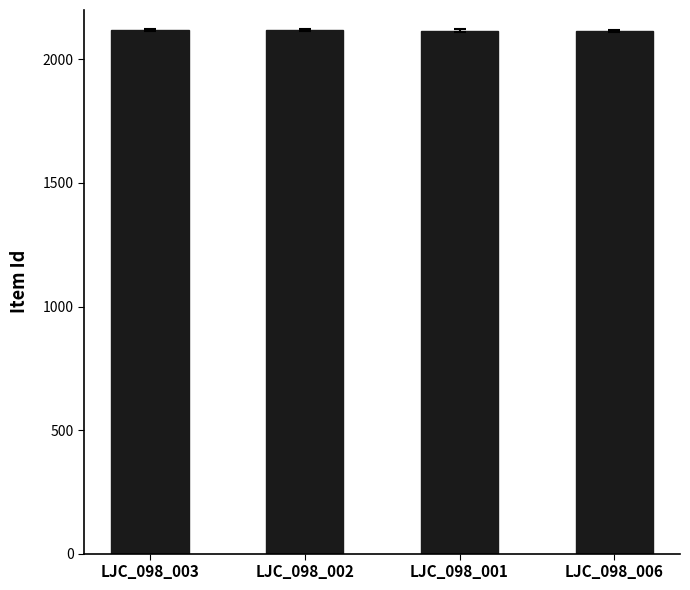

Are the bars grouped side by side (vs. stacked)?

No